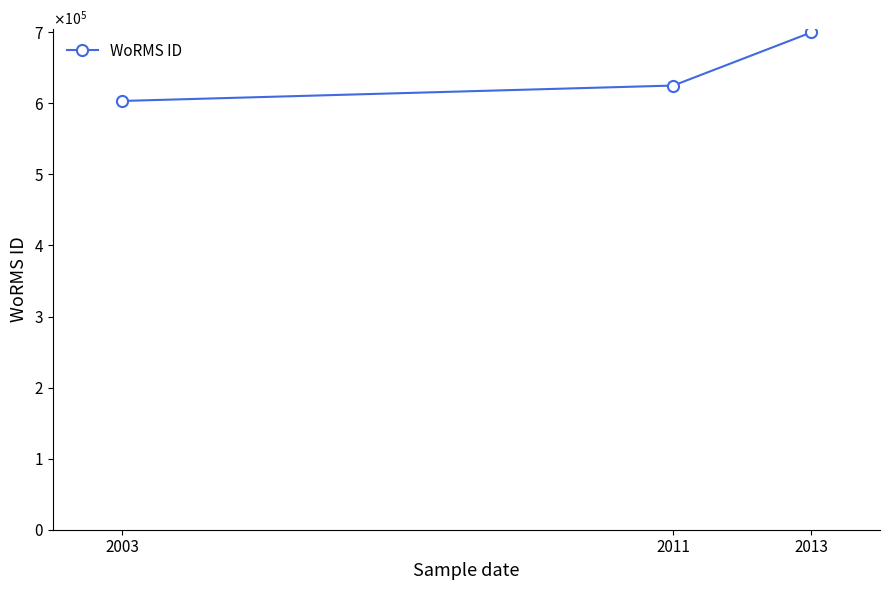

Reading left to right, extract all data points from this chart.

2003=603289	2011=624976	2013=699623